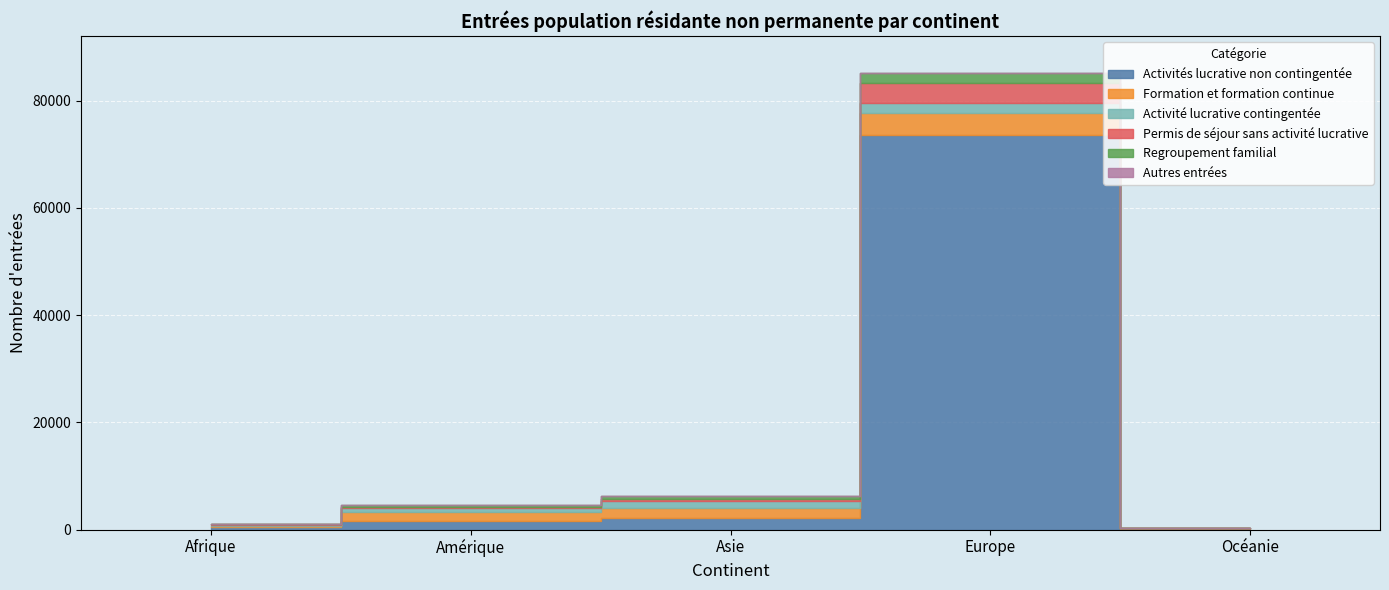

What is the value of the Formation et formation continue point at the 1st from the left?

184